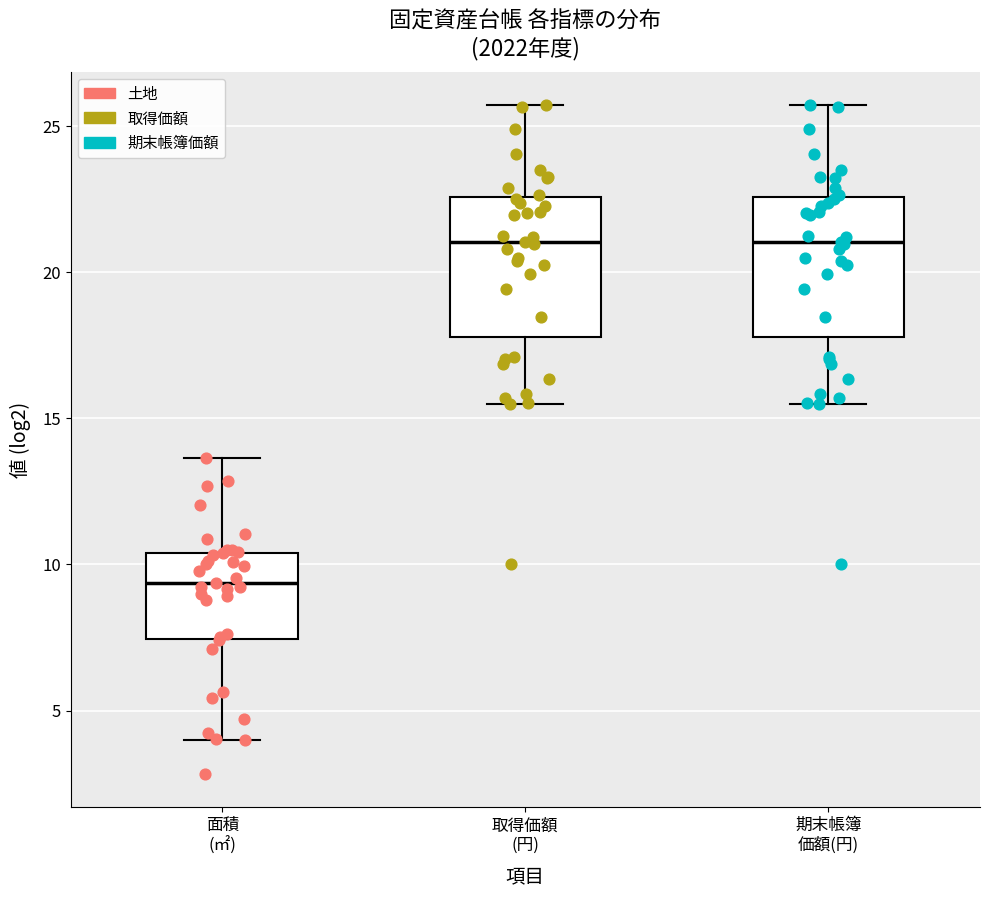

Reading left to right, transcribe this box plot: for each box, give where its median line is, the range the box spans, and where its two whiskers end, as read against the y-axis. The values are not printed on the chart, so give them approximately, as read against the axis.

面積 (㎡): median 9.5, box 7.5 to 10.5, whiskers 4.0 to 13.5
取得価額 (円): median 21.0, box 18.0 to 22.5, whiskers 15.5 to 25.5
期末帳簿 価額(円): median 21.0, box 18.0 to 22.5, whiskers 15.5 to 25.5